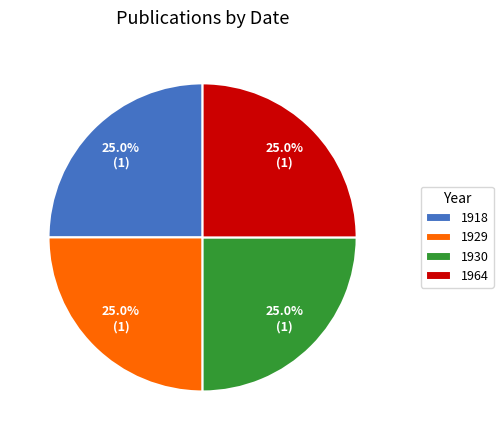

What portion of the pie excludes 1930?

75.0%